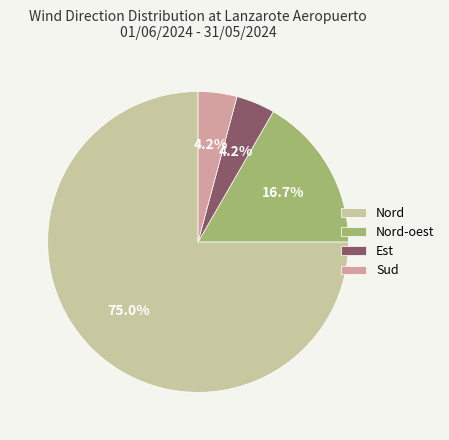

To the nearest percent, what is the combined percentage of Est and Nord?

79%